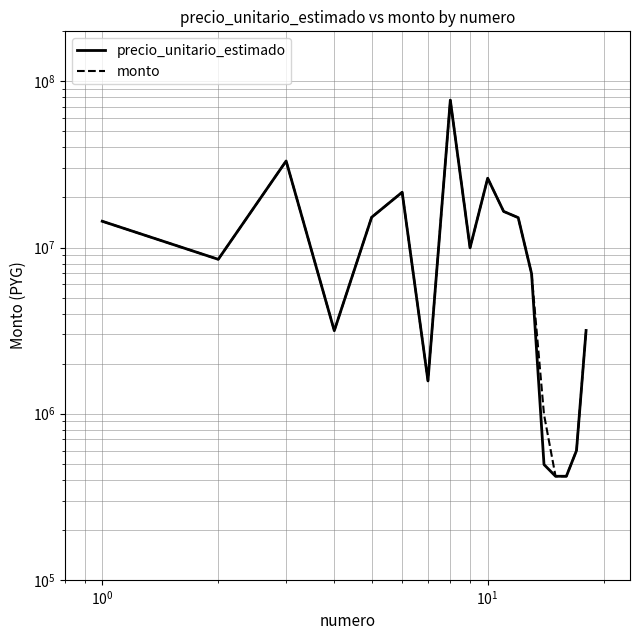

True or false: precio_unitario_estimado and monto cross at least once.

False